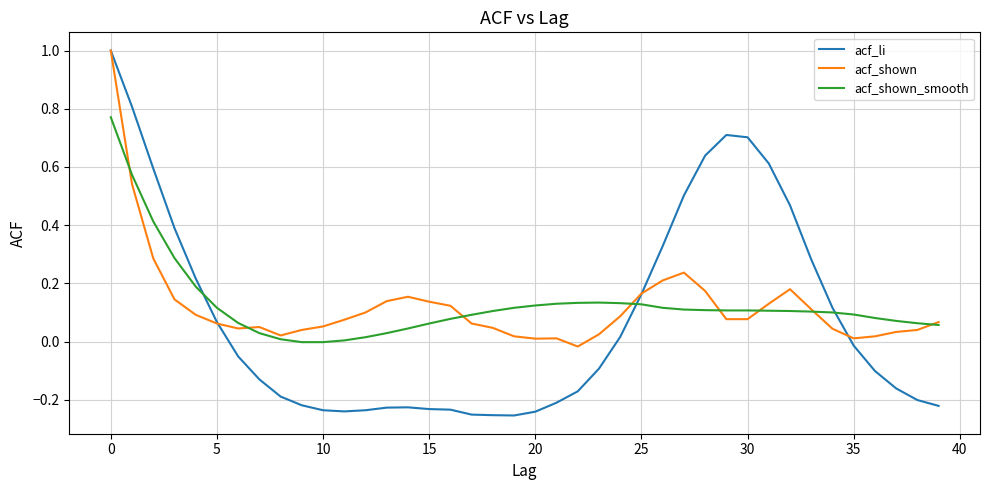

Which series has the widest spread of values?

acf_li